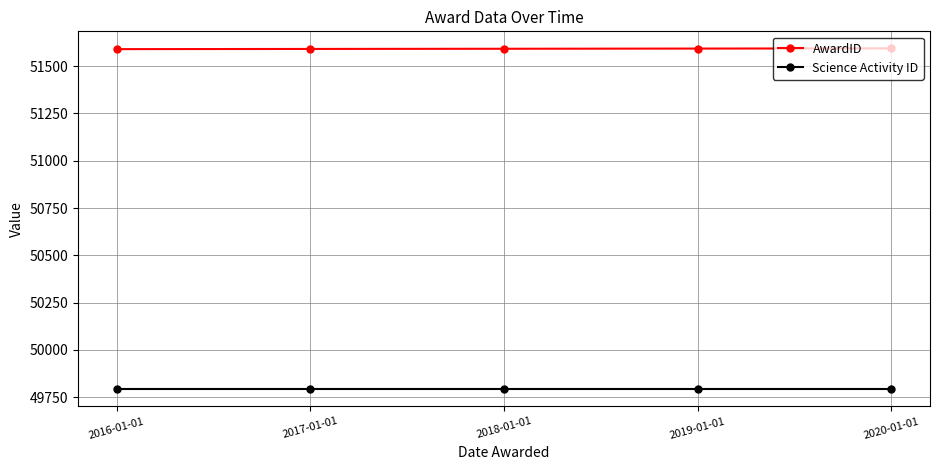

What is the difference between the highest and lowest values at 2019-01-01?

1801